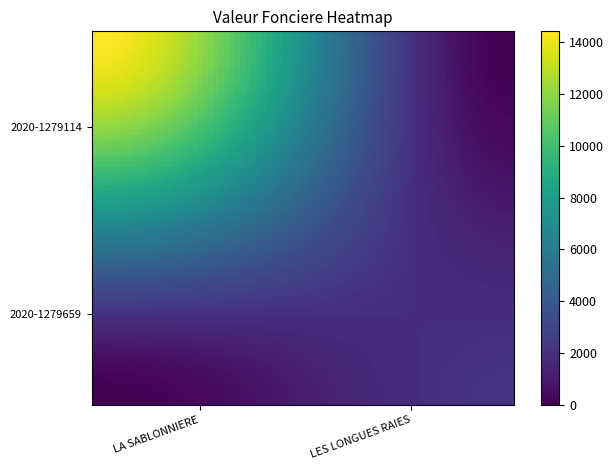

At how many categories does at least one series exceed 6339?

1